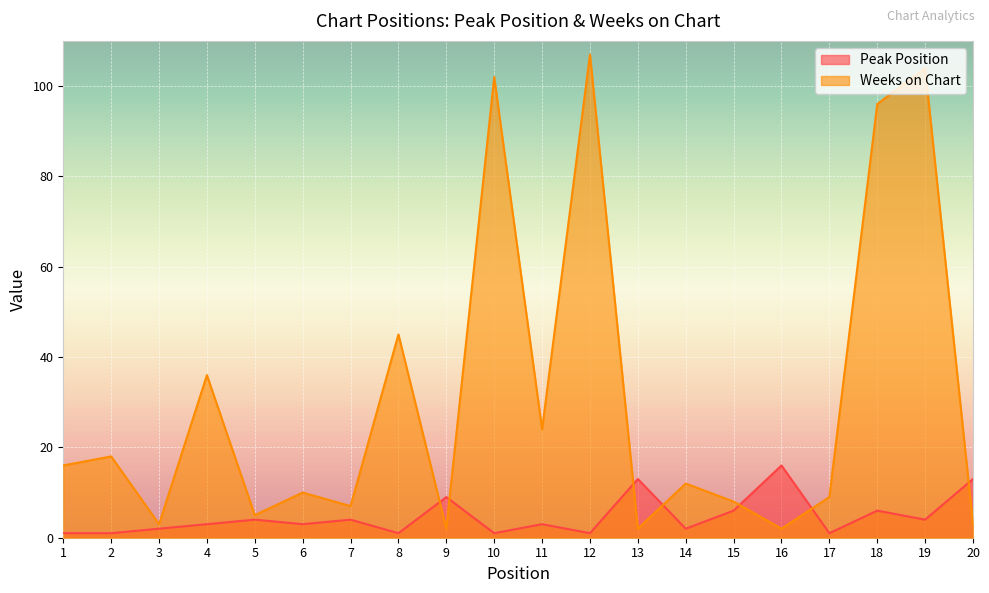

True or false: Weeks on Chart has more than 1 interior local peaks.

True